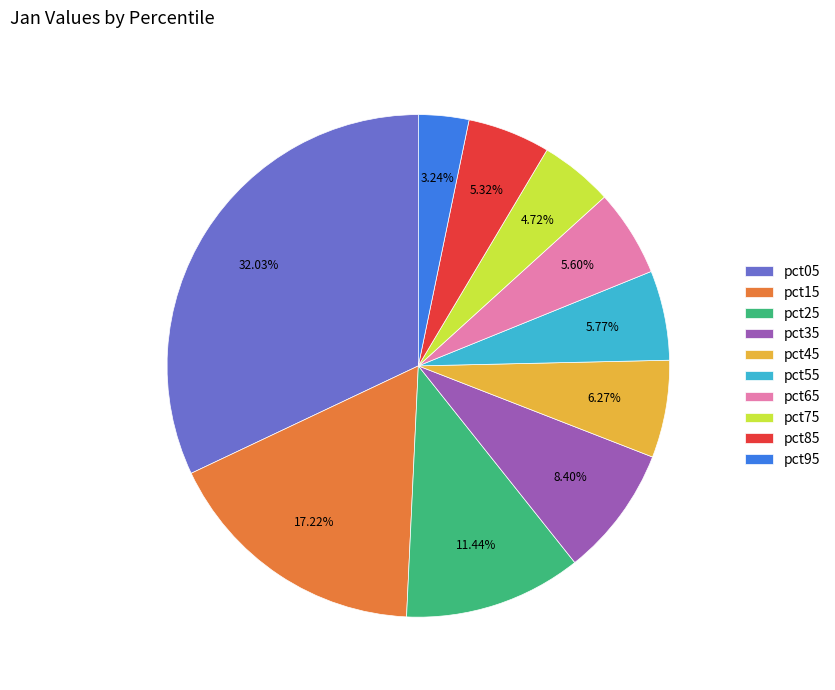

Which slice is the largest?

pct05